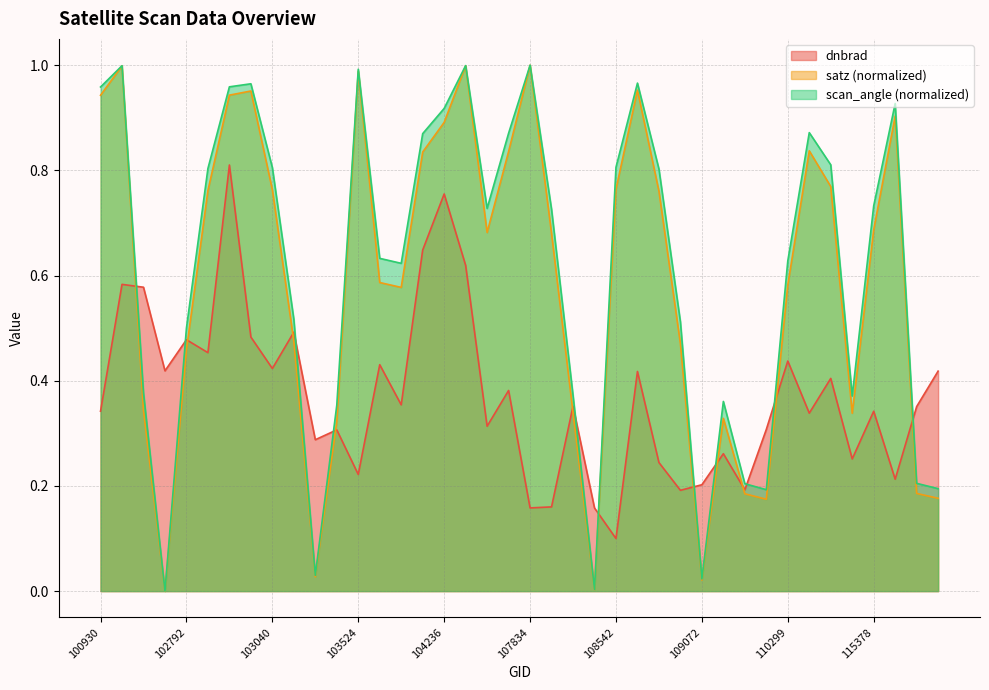

The satz series shows 0.4 at 102421. True or false?

False